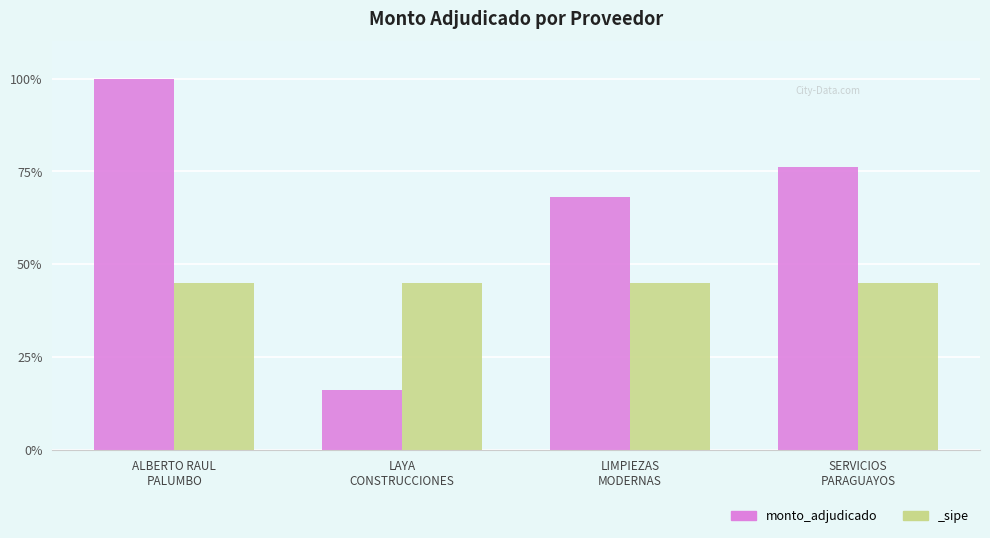

What is the minimum value shown in the chart?

16.0